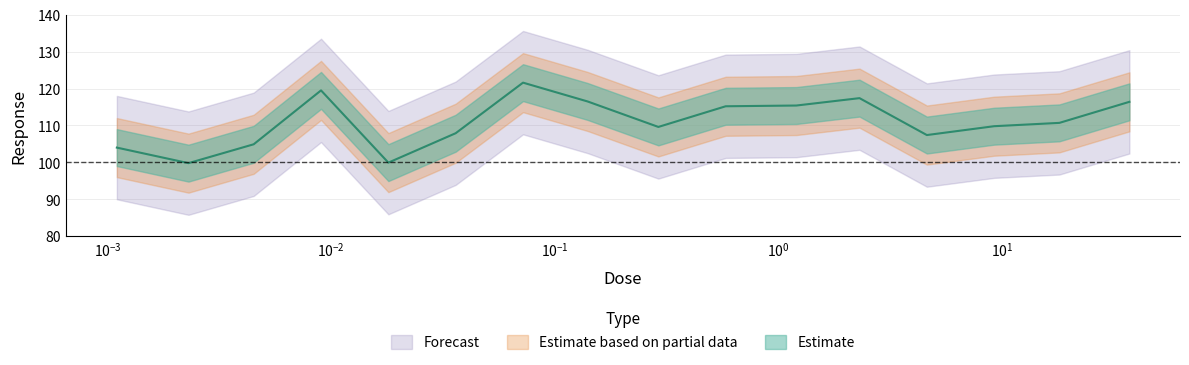

Between 0.036 and 37.0, which is larger?

37.0